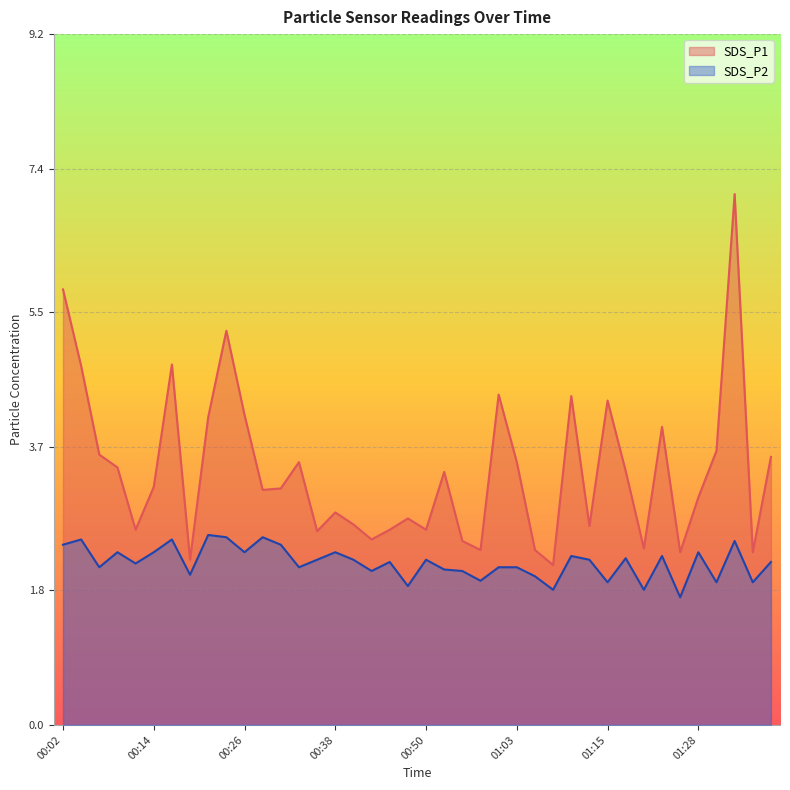

Is it true that SDS_P1 equals 10.4 at 00:02?

False